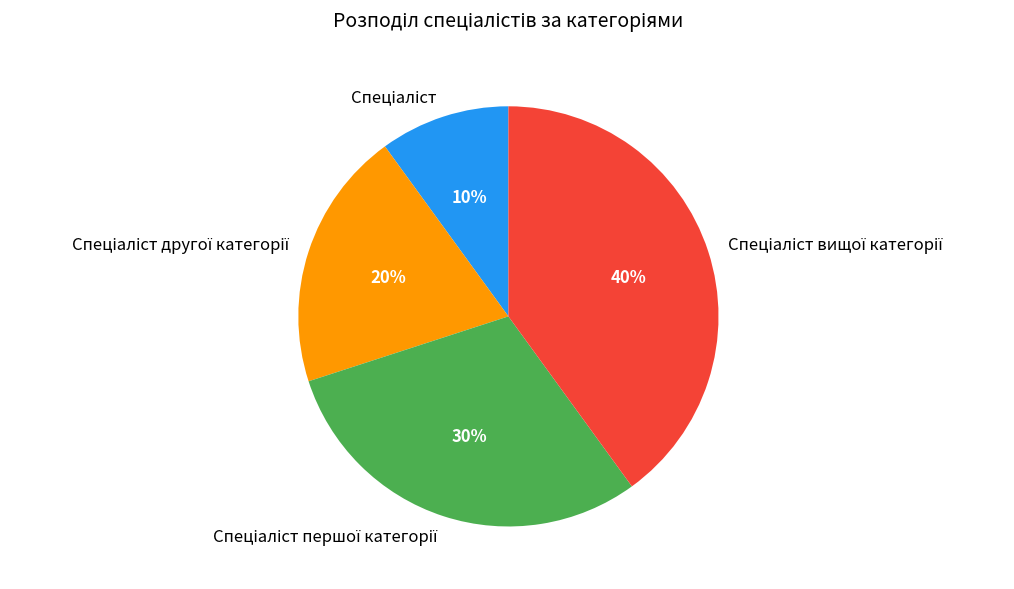

Count the number of slices in the pie.

4